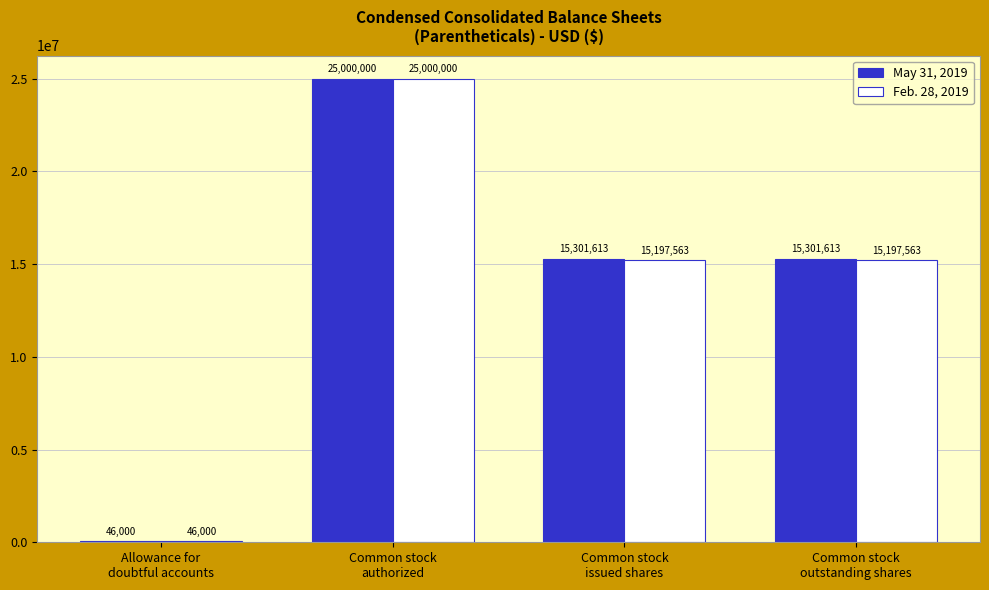

What is the greatest value displayed?

25000000